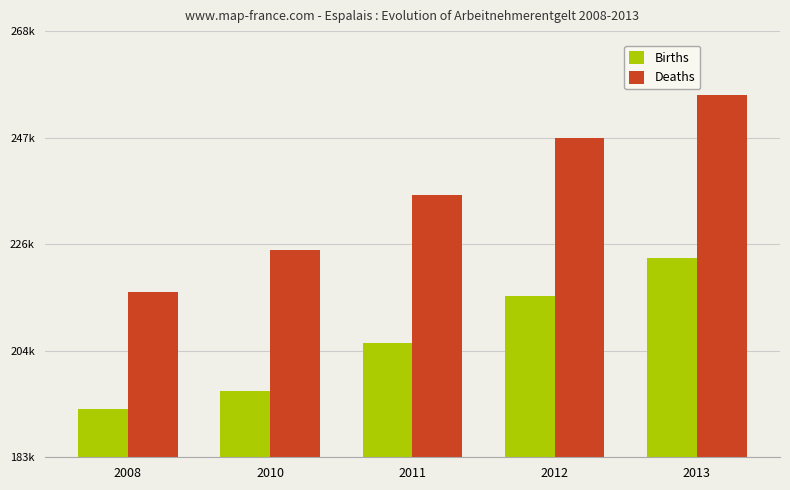

Are the bars horizontal?

No